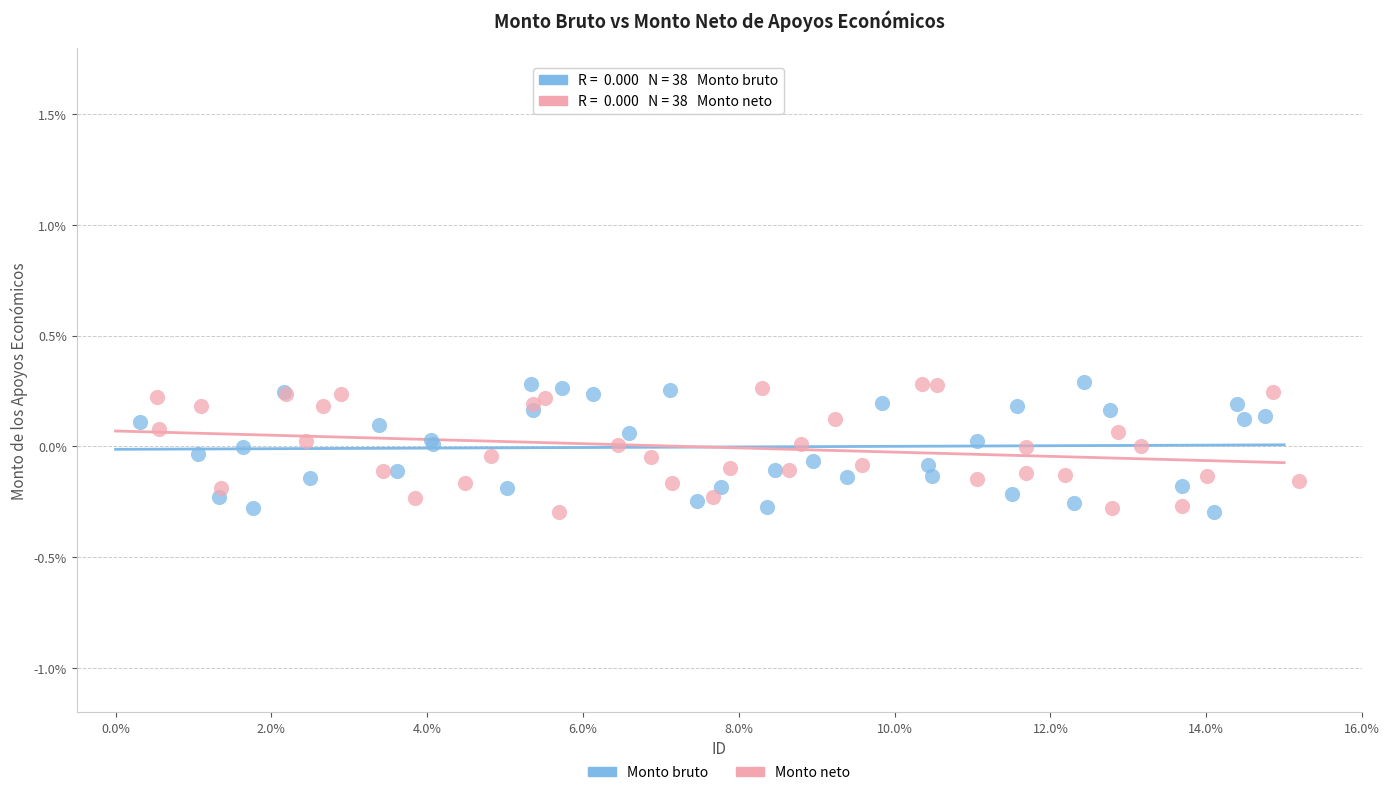

What are all the series names shown in the legend?

Monto bruto, Monto neto